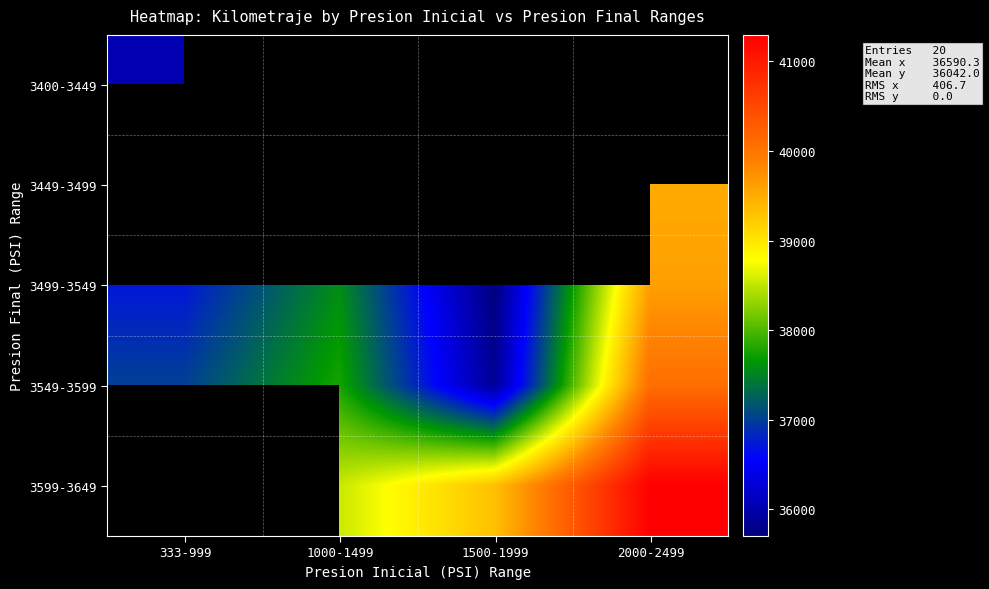

List the labels in order of 3549-3599 value, smallest first.

1500-1999, 333-999, 1000-1499, 2000-2499